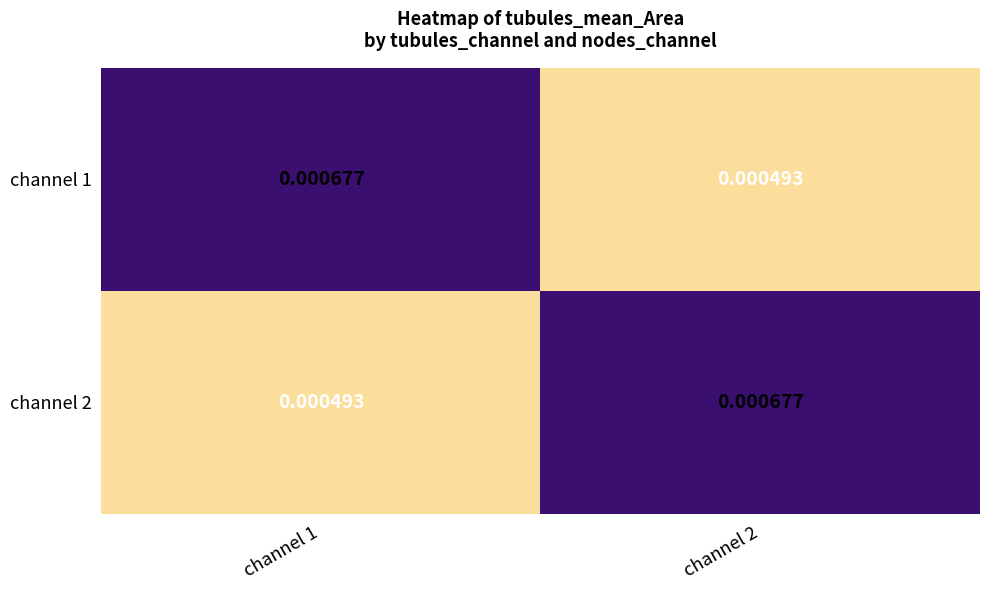

How many series are shown in this chart?

2